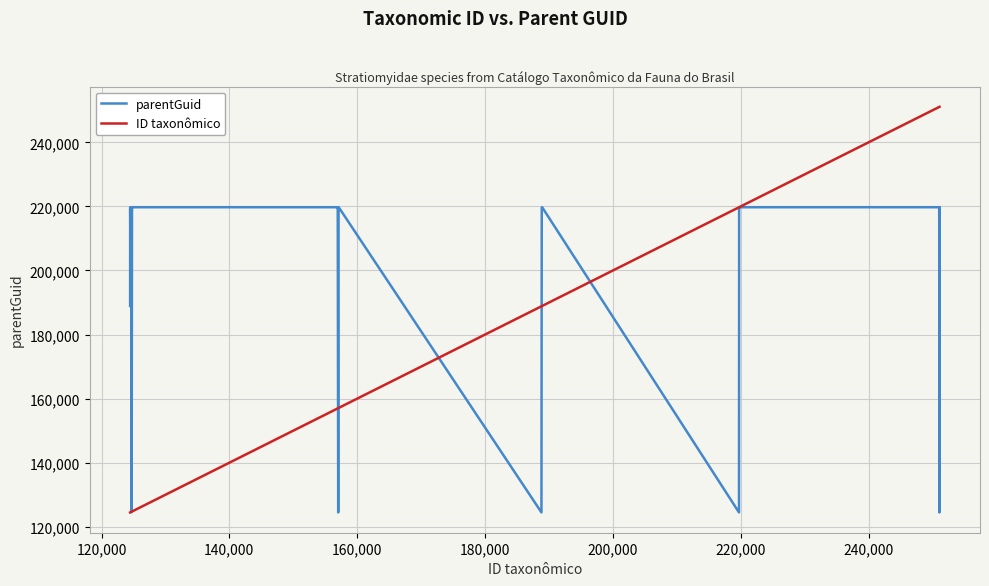

Rank the series by their average value, from highest to lowest.

parentGuid, ID taxonômico